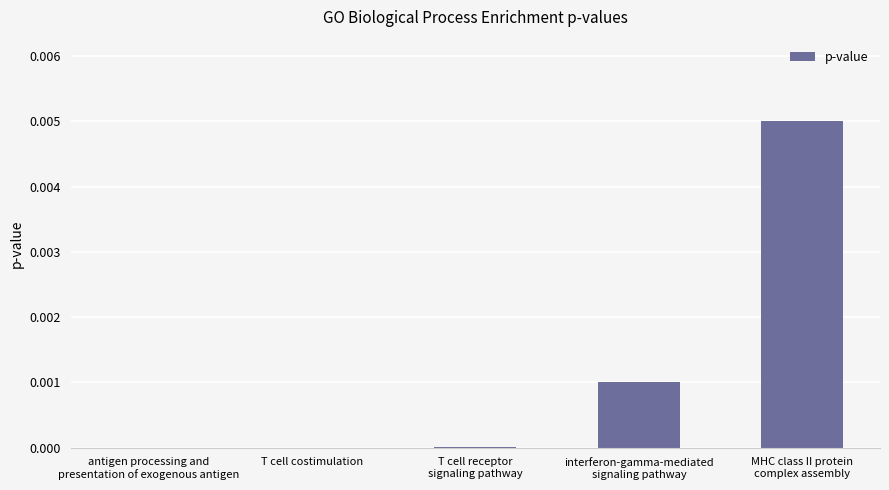

Is it true that the value at interferon-gamma-mediated
signaling pathway is 0.0?

True